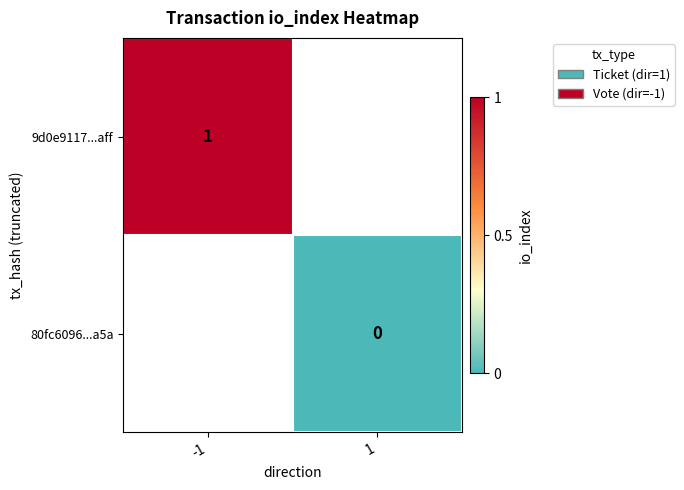

List the series in order of their peak value, highest first.

9d0e9117...aff, 80fc6096...a5a